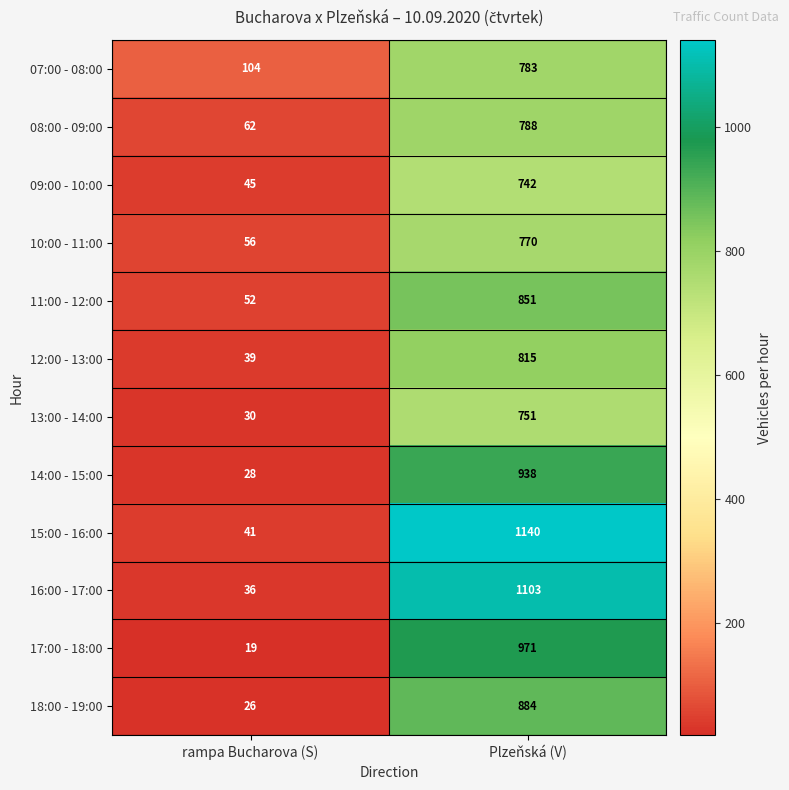

What is the sum of the 12:00 - 13:00 values at Plzeňská (V) and rampa Bucharova (S)?

854